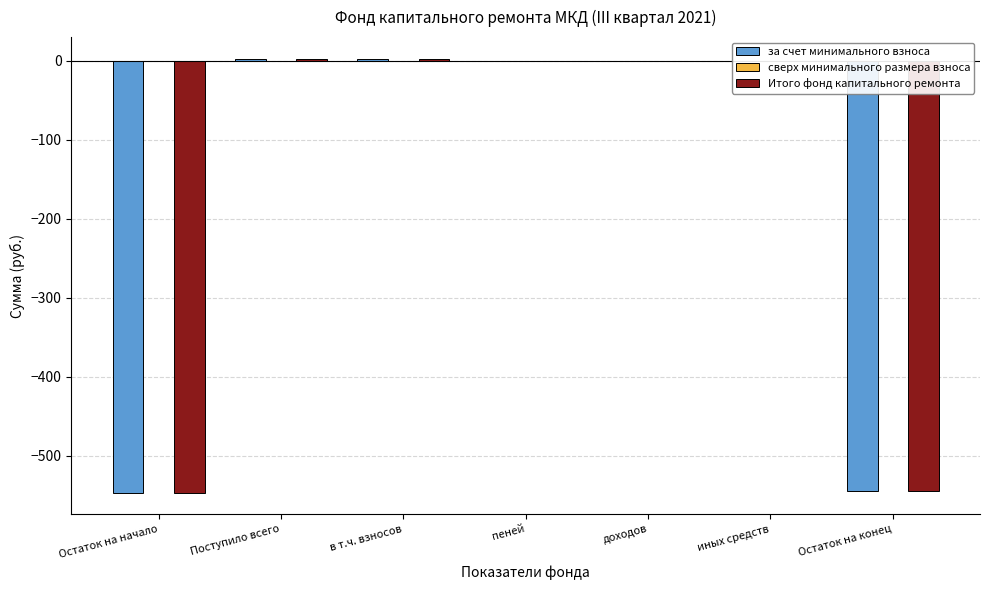

True or false: Итого фонд капитального ремонта has a value of 172.7 at пеней.

False